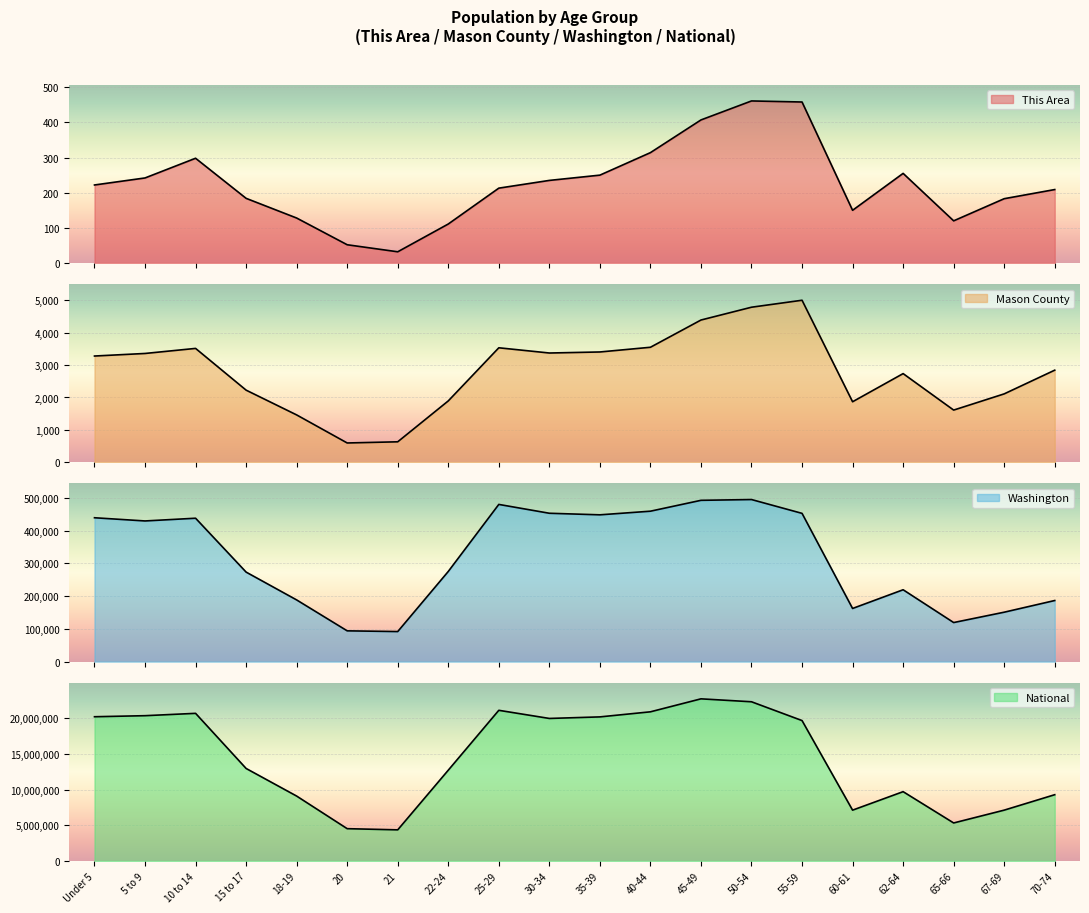

At which label does This Area first exceed 222?

5 to 9